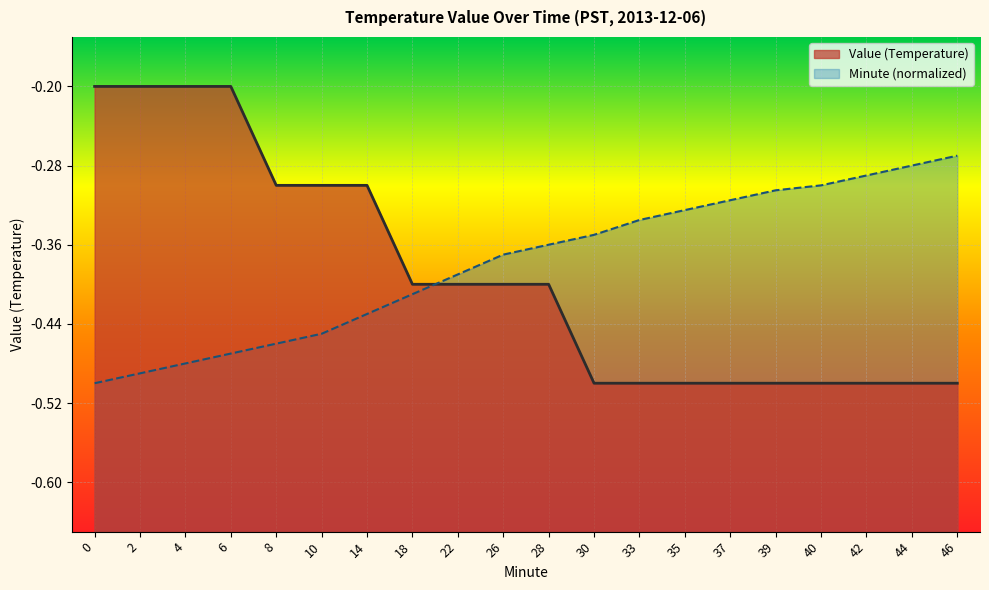

Reading left to right, what are all the values shown in this chart?

Value: 0=-0.2	2=-0.2	4=-0.2	6=-0.2	8=-0.3	10=-0.3	14=-0.3	18=-0.4	22=-0.4	26=-0.4	28=-0.4	30=-0.5	33=-0.5	35=-0.5	37=-0.5	39=-0.5	40=-0.5	42=-0.5	44=-0.5	46=-0.5
Minute: 0=-0.5	2=-0.5	4=-0.5	6=-0.5	8=-0.5	10=-0.5	14=-0.4	18=-0.4	22=-0.4	26=-0.4	28=-0.4	30=-0.3	33=-0.3	35=-0.3	37=-0.3	39=-0.3	40=-0.3	42=-0.3	44=-0.3	46=-0.3